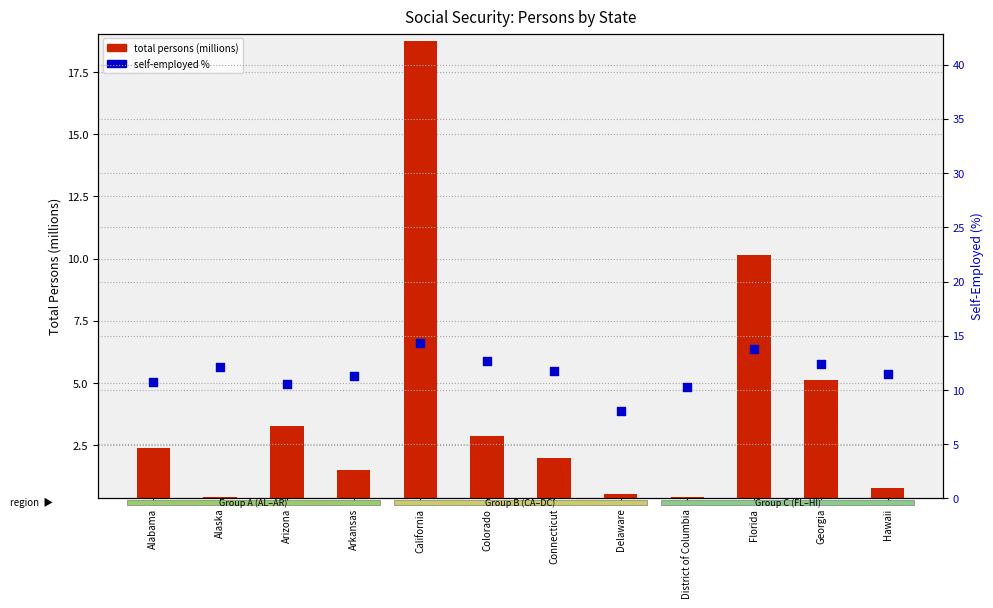

At how many categories does at least one series exceed 5?

12